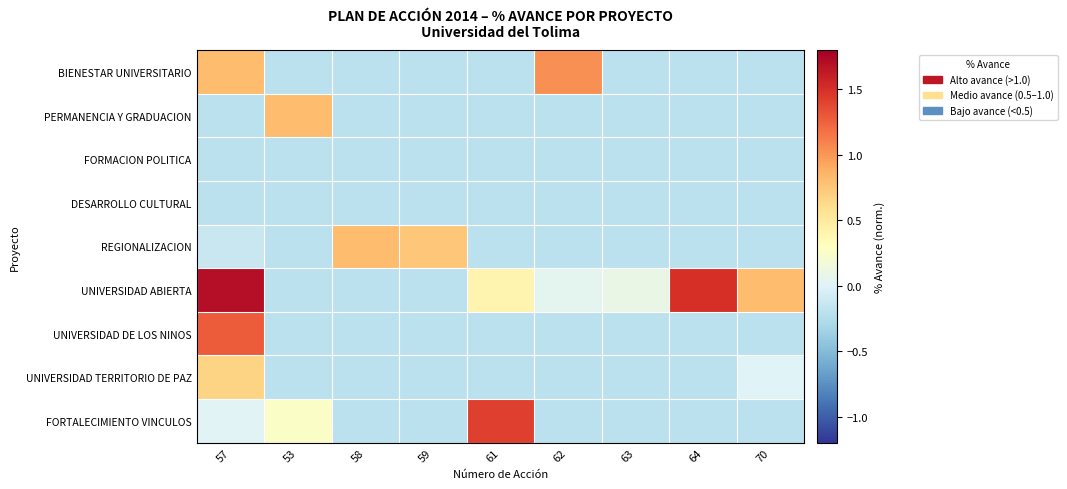

Which has a higher value, 62 or 64?

62